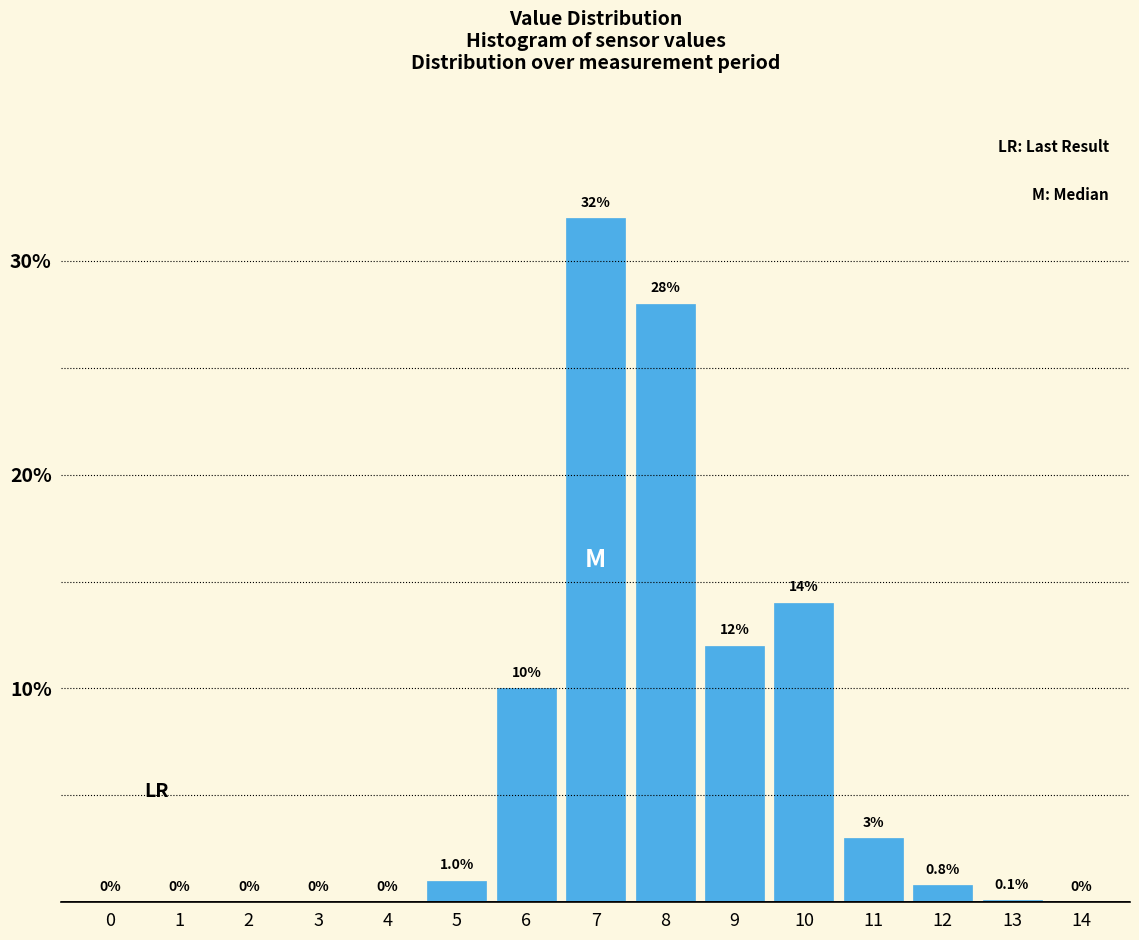

Reading right to left, extract all data points from this chart.

14=0.0	13=0.1	12=0.8	11=3.0	10=14.0	9=12.0	8=28.0	7=32.0	6=10.0	5=1.0	4=0.0	3=0.0	2=0.0	1=0.0	0=0.0